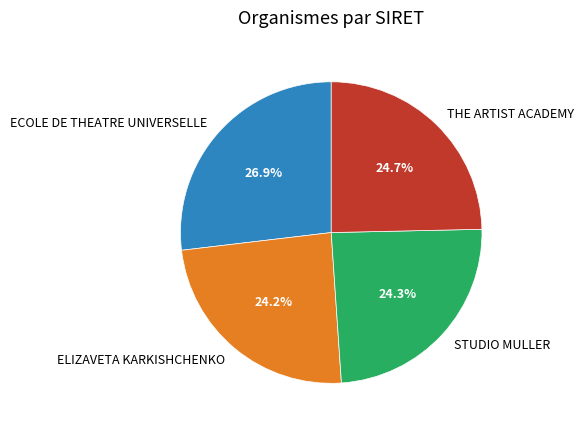

True or false: THE ARTIST ACADEMY accounts for 18% of the total.

False